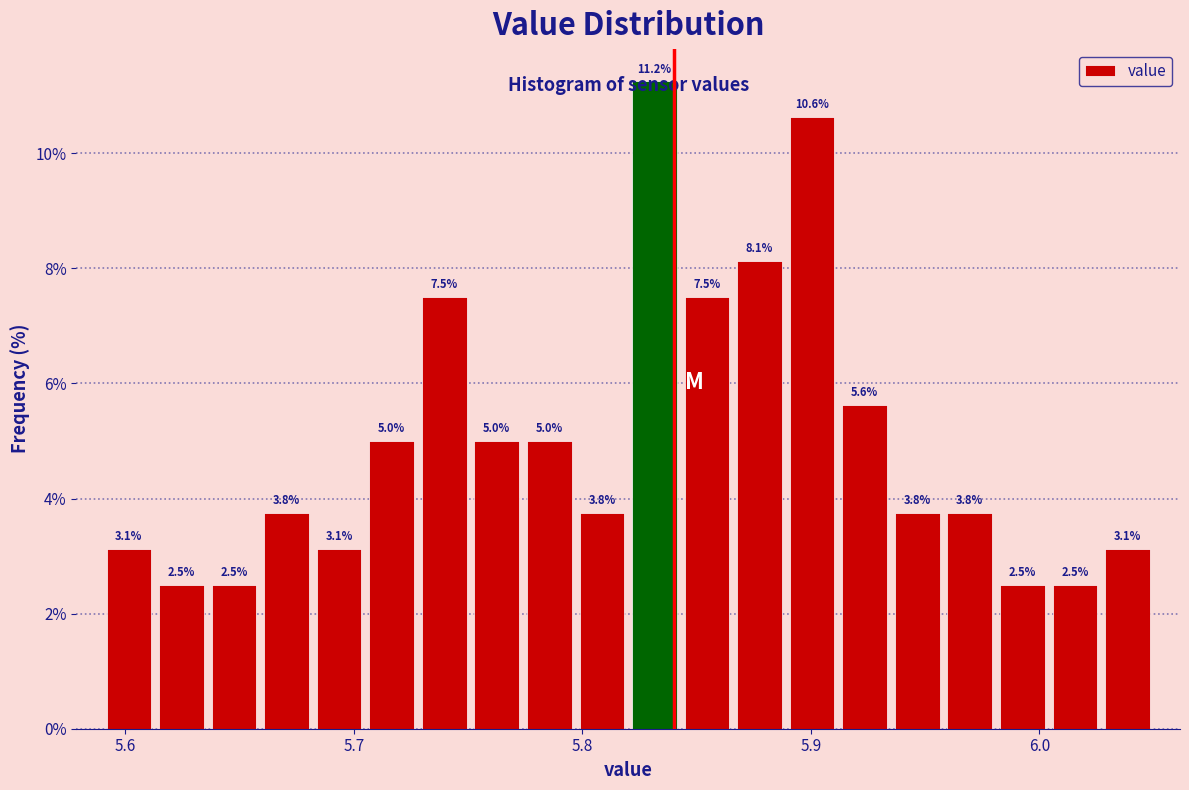

Around what value on the x-axis is the tallest bar? Give the approximate position of its centre, as read against the axis.

5.83